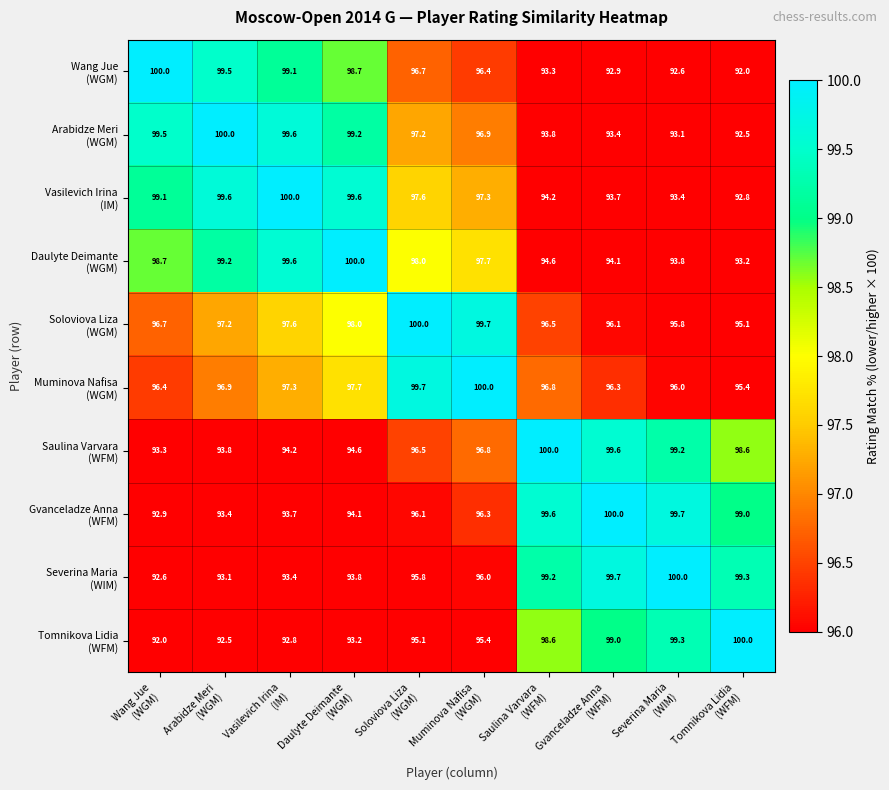

What is the maximum value shown in the chart?

100.0